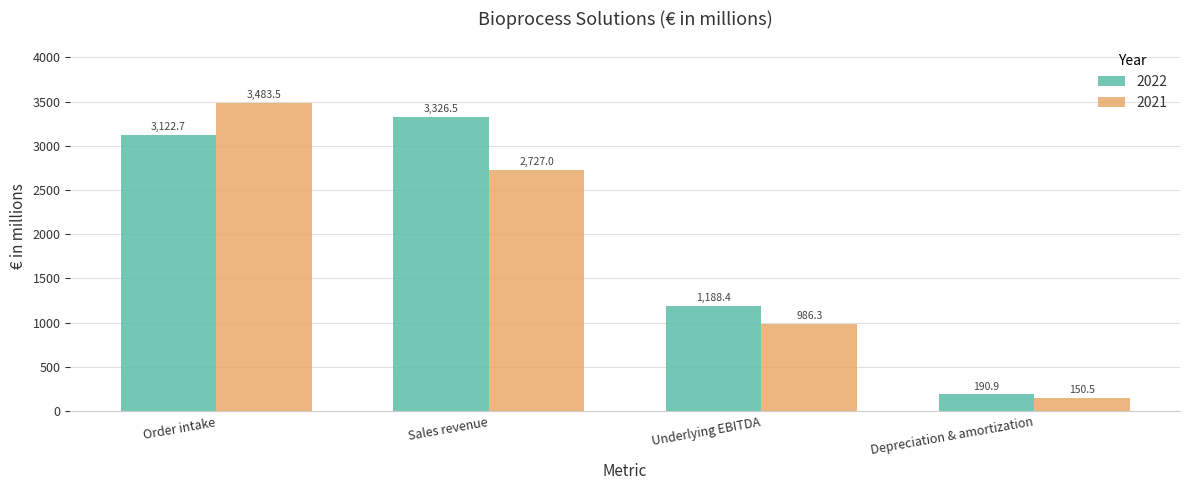

What is the sum of the 2021 values at Depreciation & amortization and Order intake?

3634.0